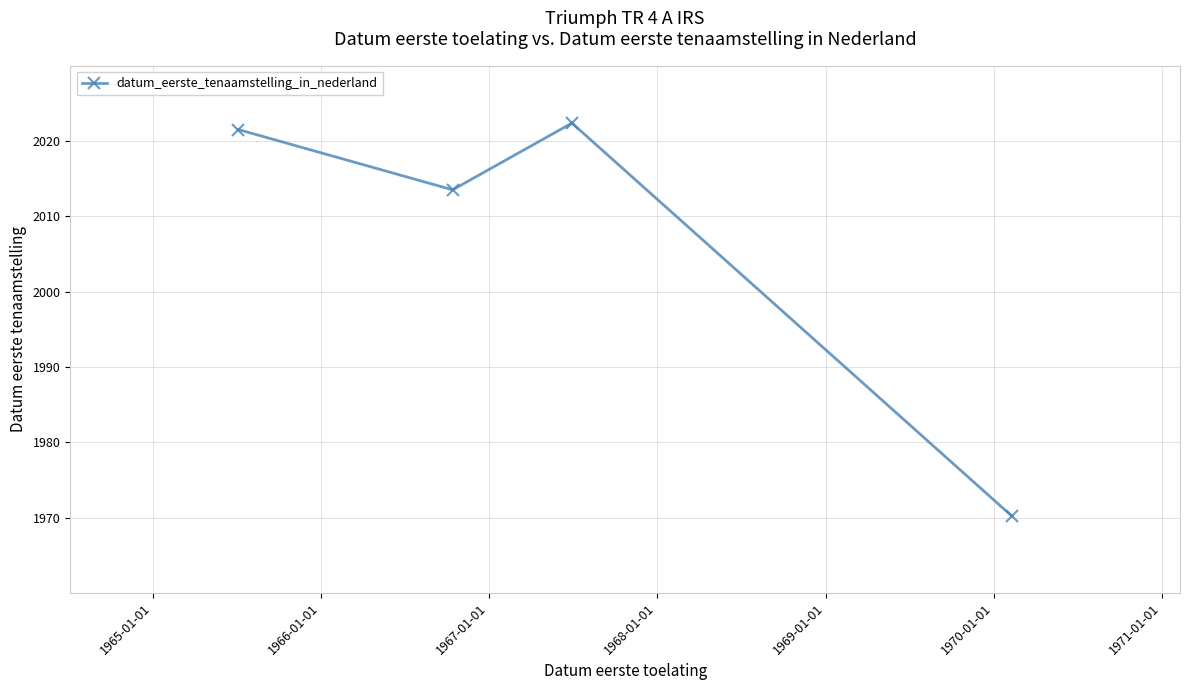

How many interior local valleys (lower than both neighbors) does the data have?

1